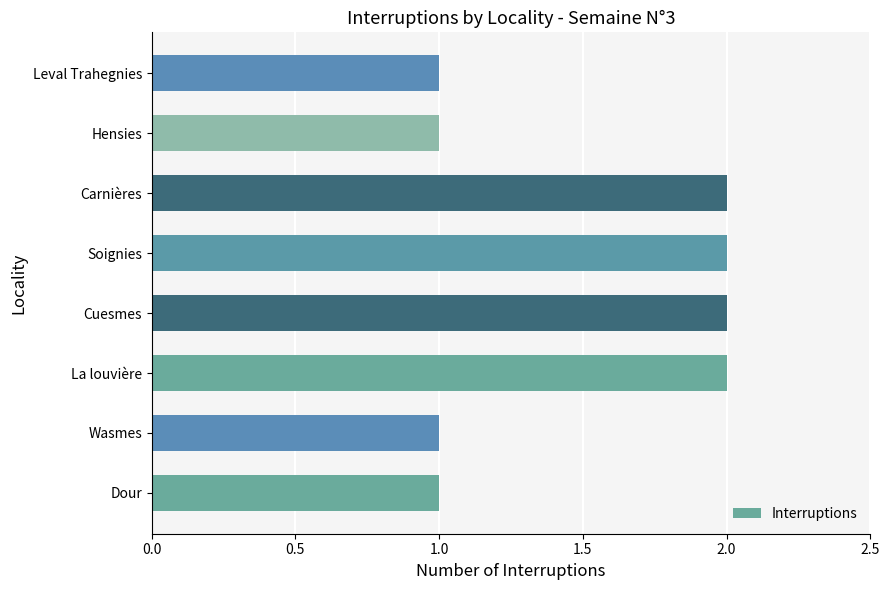

Reading top to bottom, extract all data points from this chart.

Leval Trahegnies=1	Hensies=1	Carnières=2	Soignies=2	Cuesmes=2	La louvière=2	Wasmes=1	Dour=1